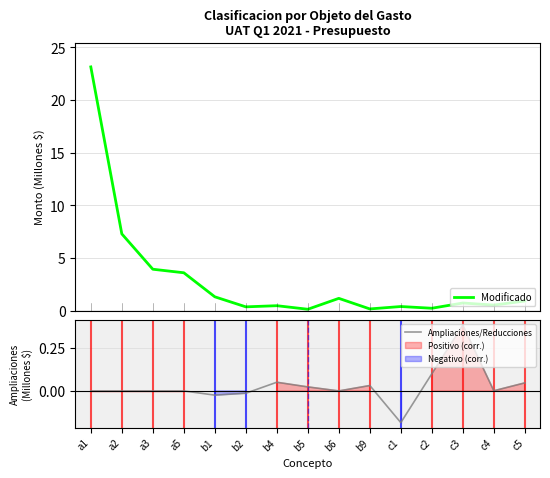

What is the label of the 14th point from the left?

c4